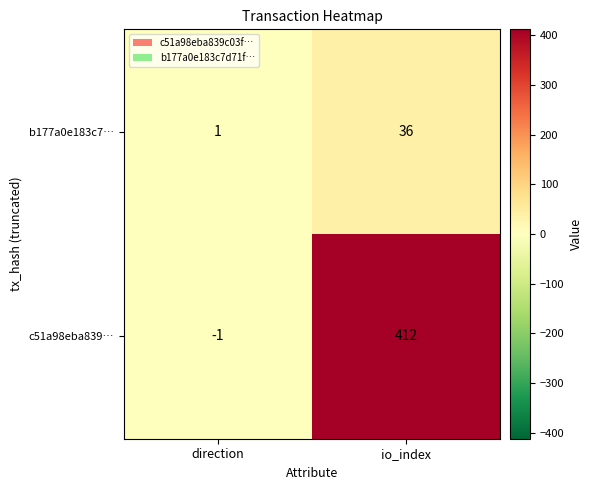

The c51a98eba839… series shows -1 at direction. True or false?

True